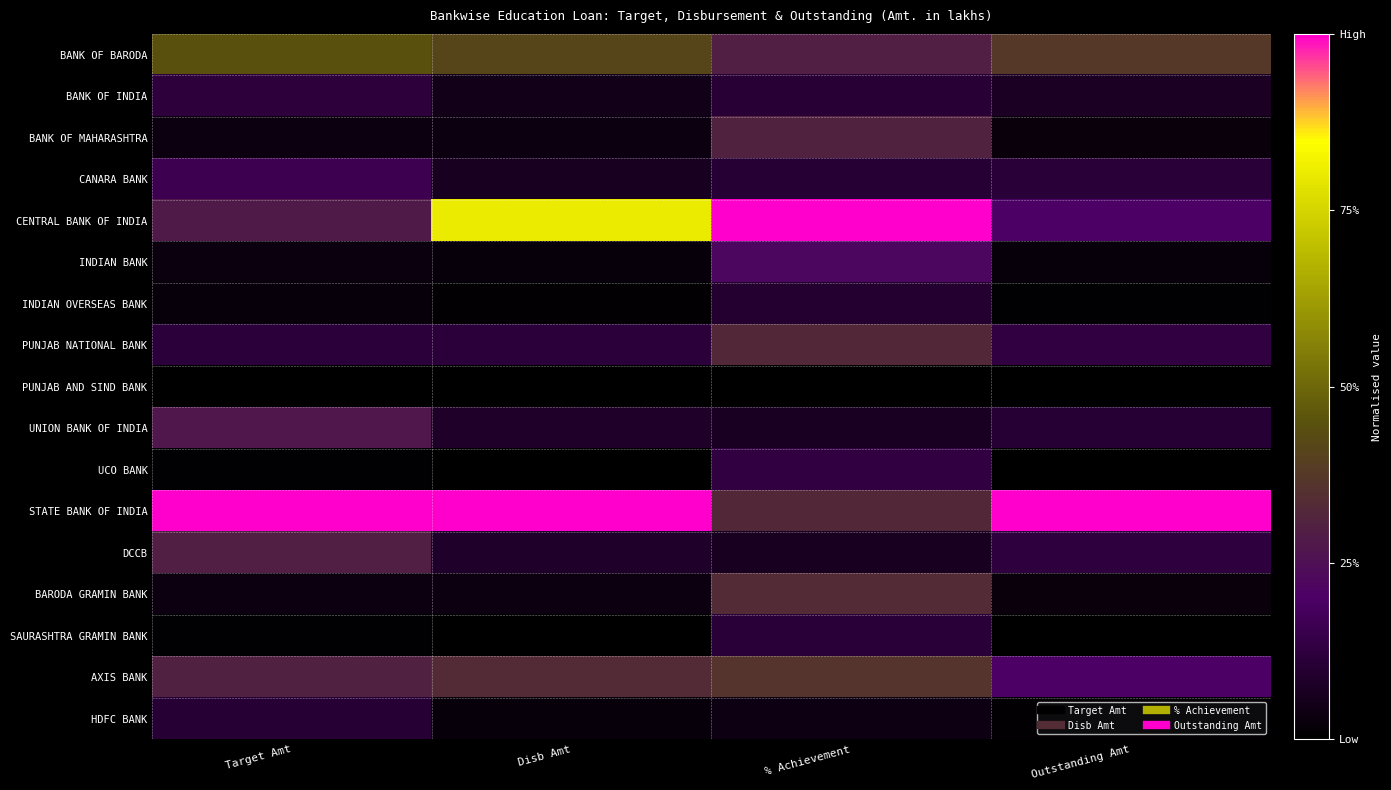

At Target Amt, list the series in order from smallest to largest.

PUNJAB AND SIND BANK, UCO BANK, SAURASHTRA GRAMIN BANK, INDIAN OVERSEAS BANK, INDIAN BANK, BARODA GRAMIN BANK, BANK OF MAHARASHTRA, HDFC BANK, PUNJAB NATIONAL BANK, BANK OF INDIA, CANARA BANK, UNION BANK OF INDIA, CENTRAL BANK OF INDIA, DCCB, AXIS BANK, BANK OF BARODA, STATE BANK OF INDIA